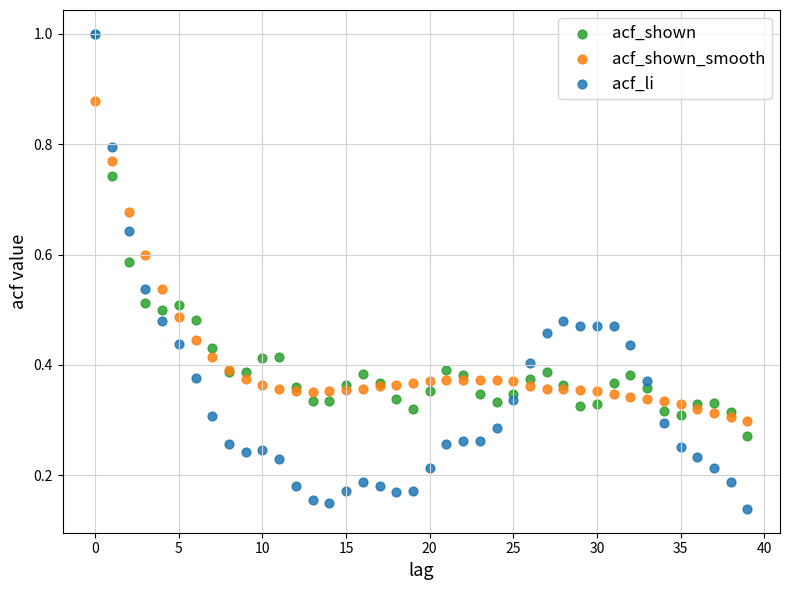

What are all the series names shown in the legend?

acf_shown, acf_shown_smooth, acf_li